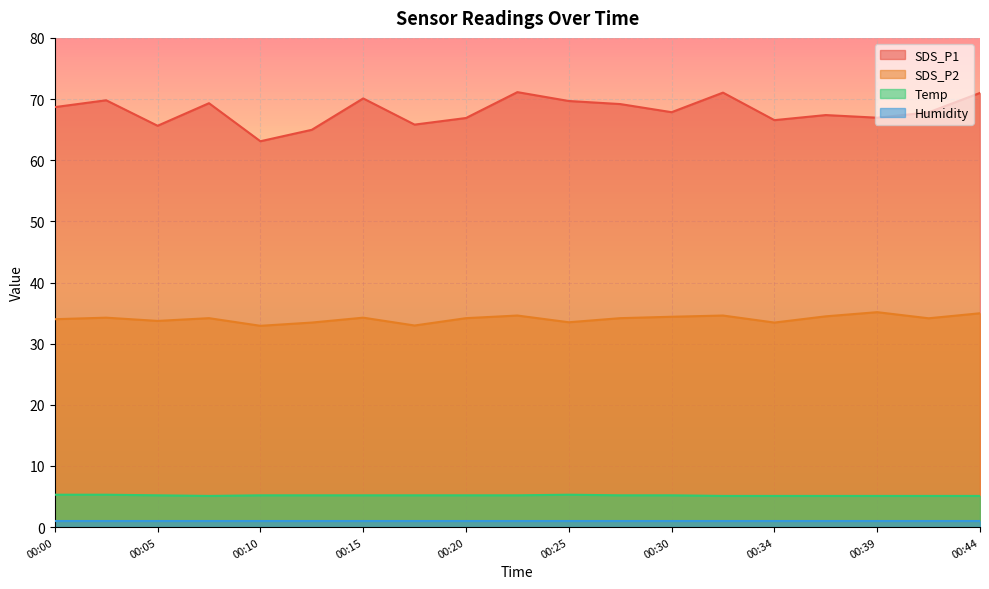

True or false: SDS_P1 and Temp cross at least once.

False